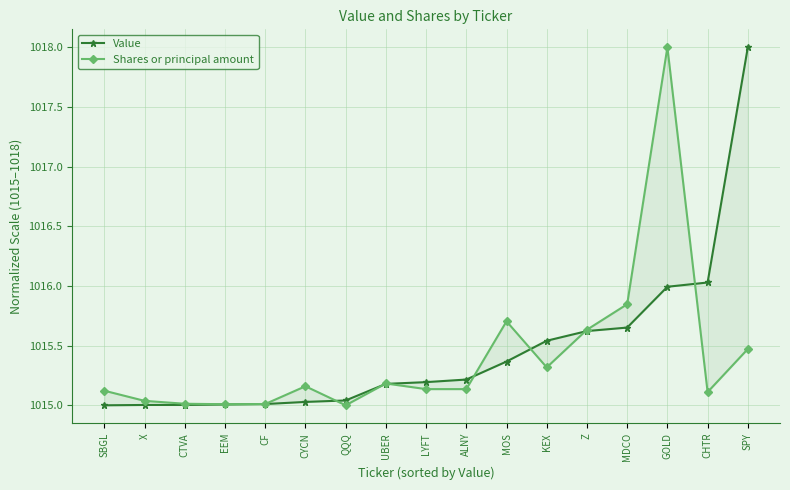

Between Z and MOS, which is larger?

Z